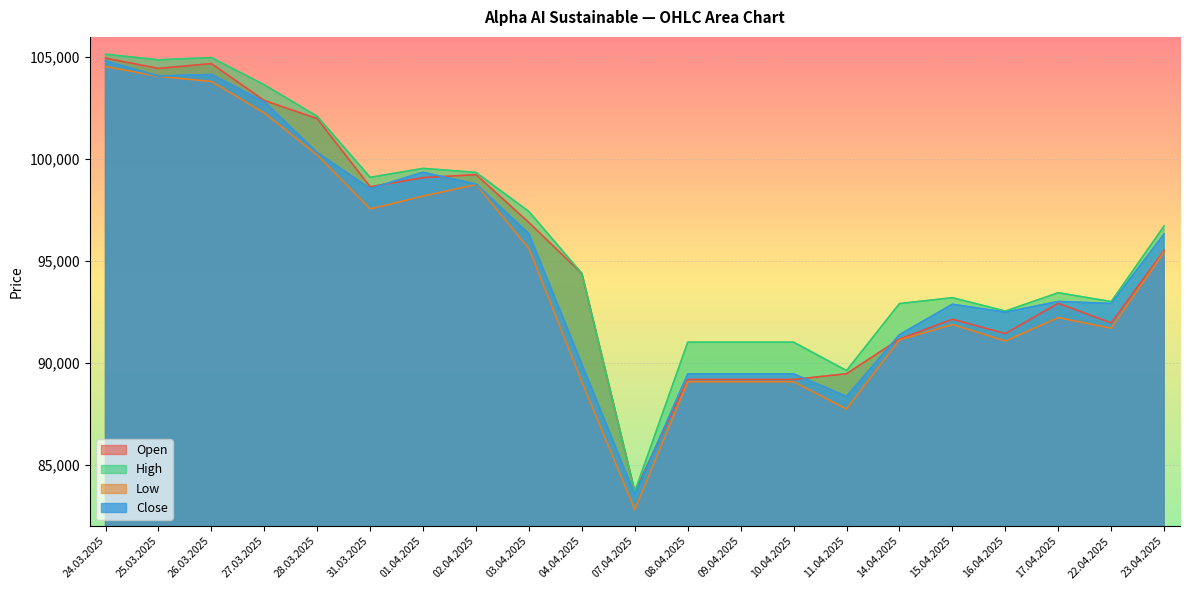

What position from the right is 04.04.2025?

12